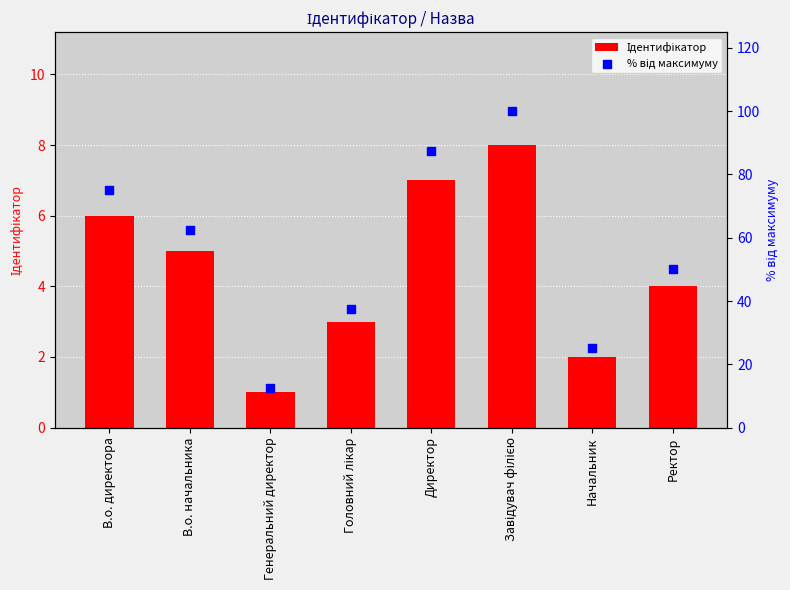

At which category is the sum across all series the highest?

Завідувач філією